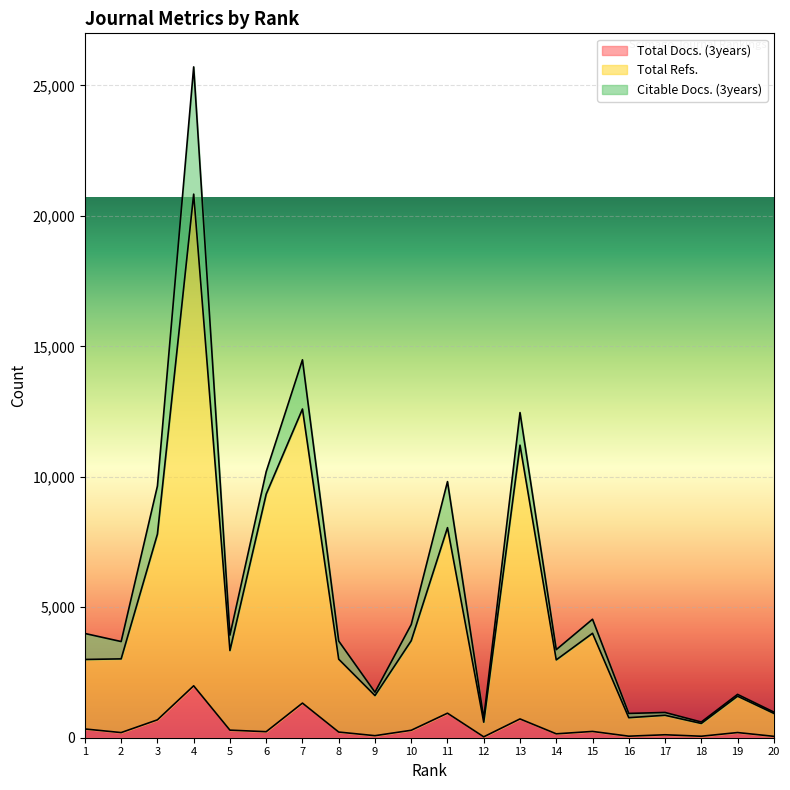

Which series changed the most between 14 and 17?

Total Refs.